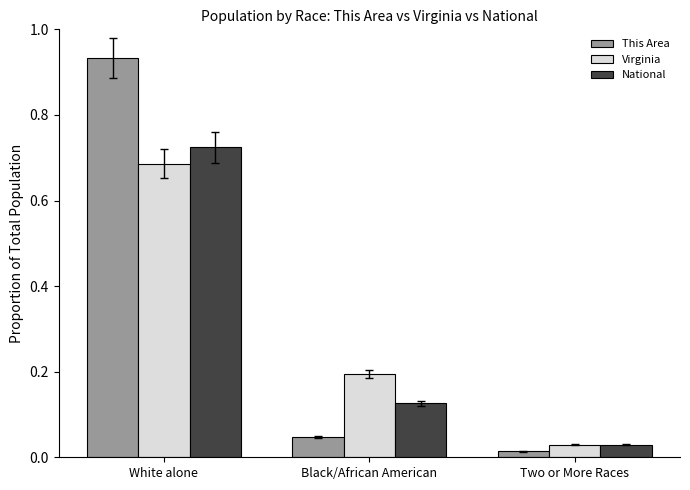

Is it true that This Area equals 0.3 at White alone?

False